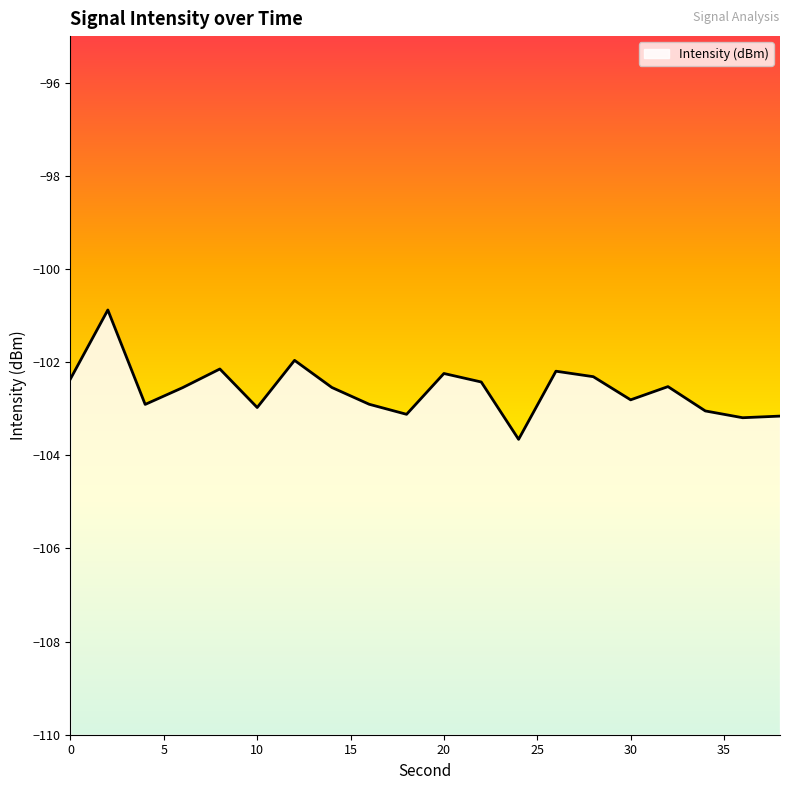

Count the number of data series in this chart.

1